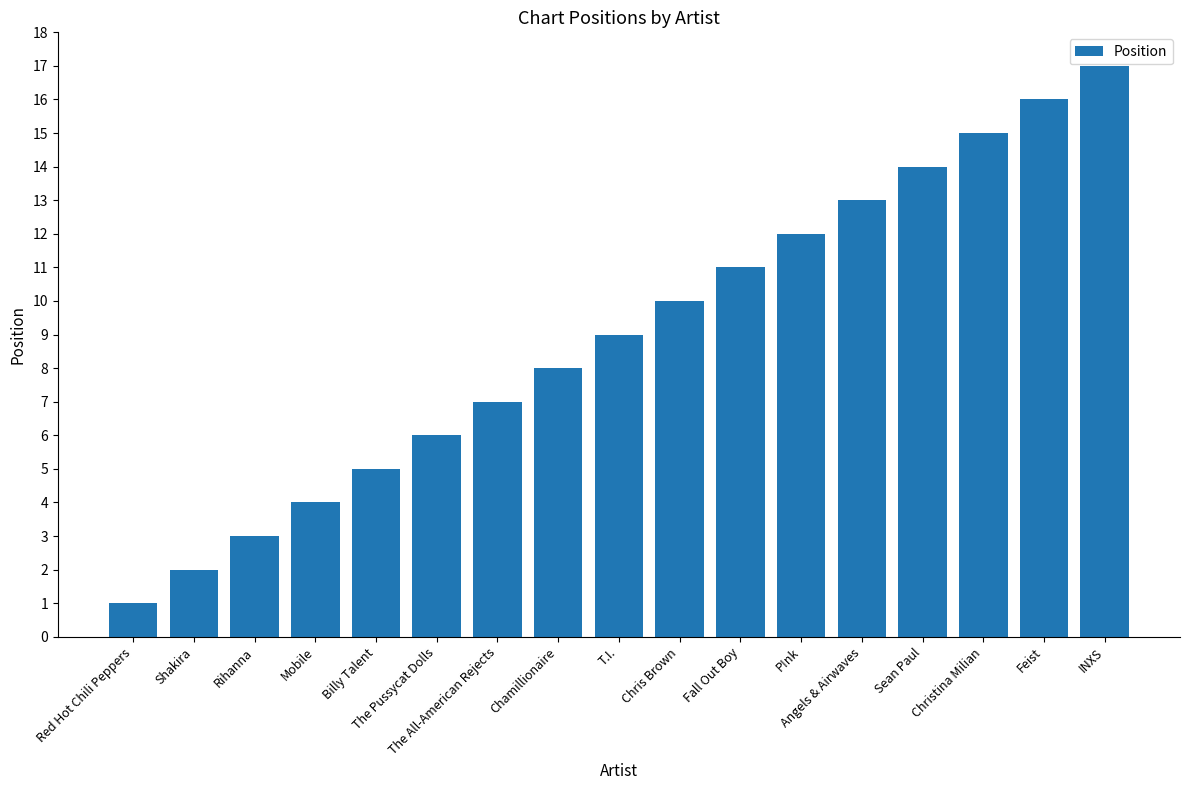

Rank the categories by value from highest to lowest.

INXS, Feist, Christina Milian, Sean Paul, Angels & Airwaves, P!nk, Fall Out Boy, Chris Brown, T.I., Chamillionaire, The All-American Rejects, The Pussycat Dolls, Billy Talent, Mobile, Rihanna, Shakira, Red Hot Chili Peppers